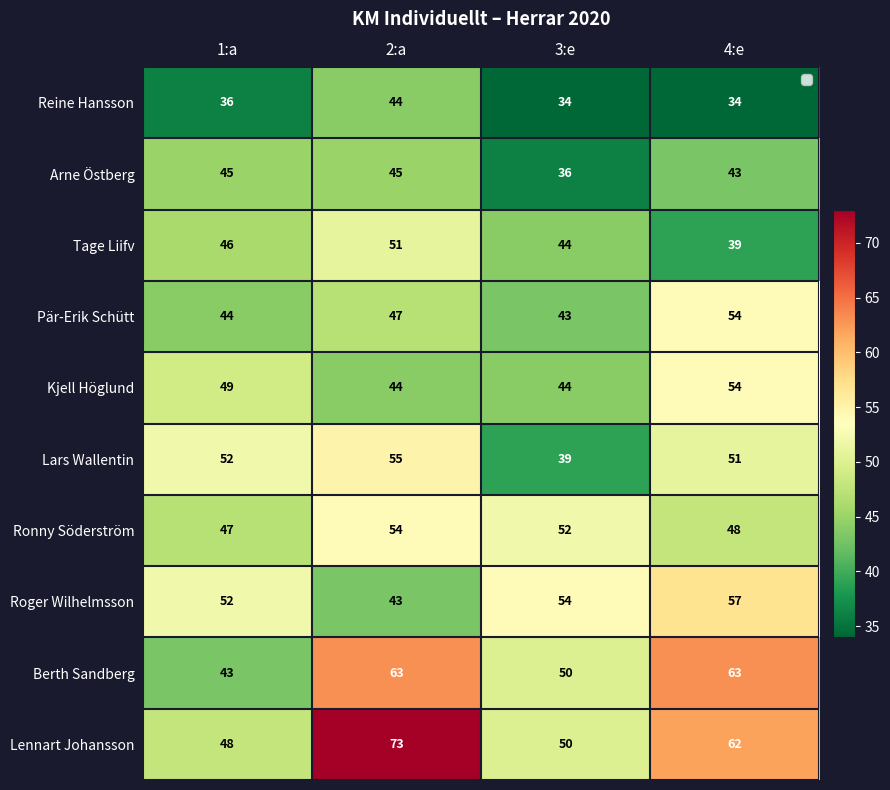

Is it true that Kjell Höglund equals 44 at 3:e?

True